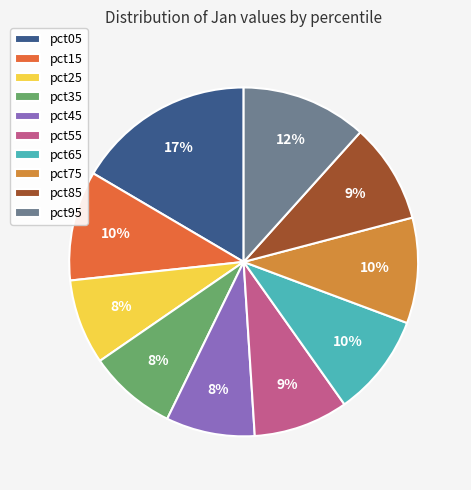

To the nearest percent, what percentage of the pie is pct35?

8%